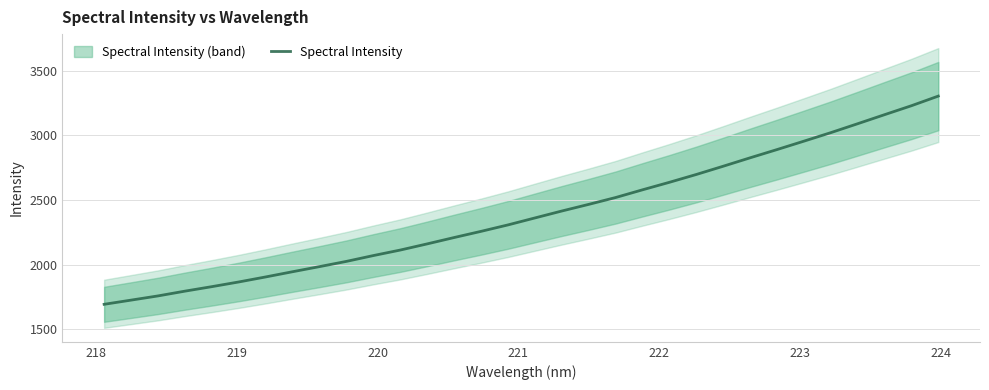

True or false: the data shows 611.0 at 10.

False